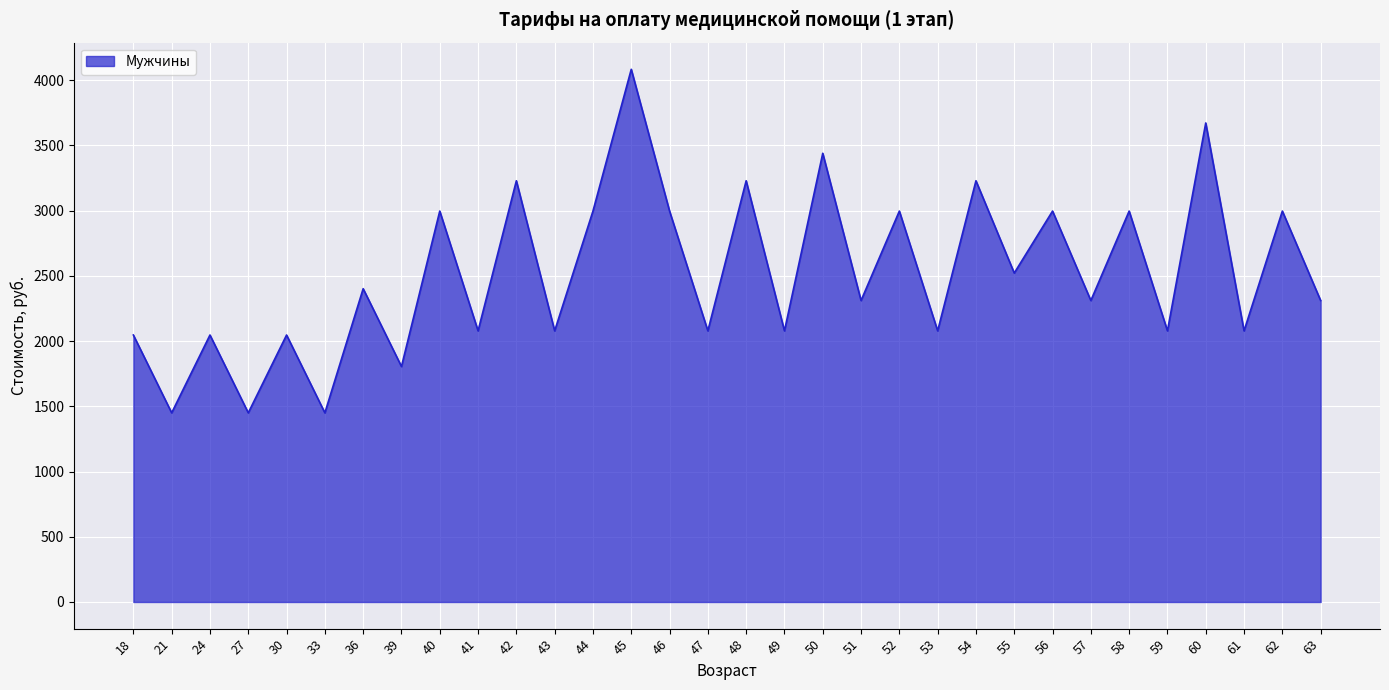

True or false: the data shows 2996.3 at 62.

True